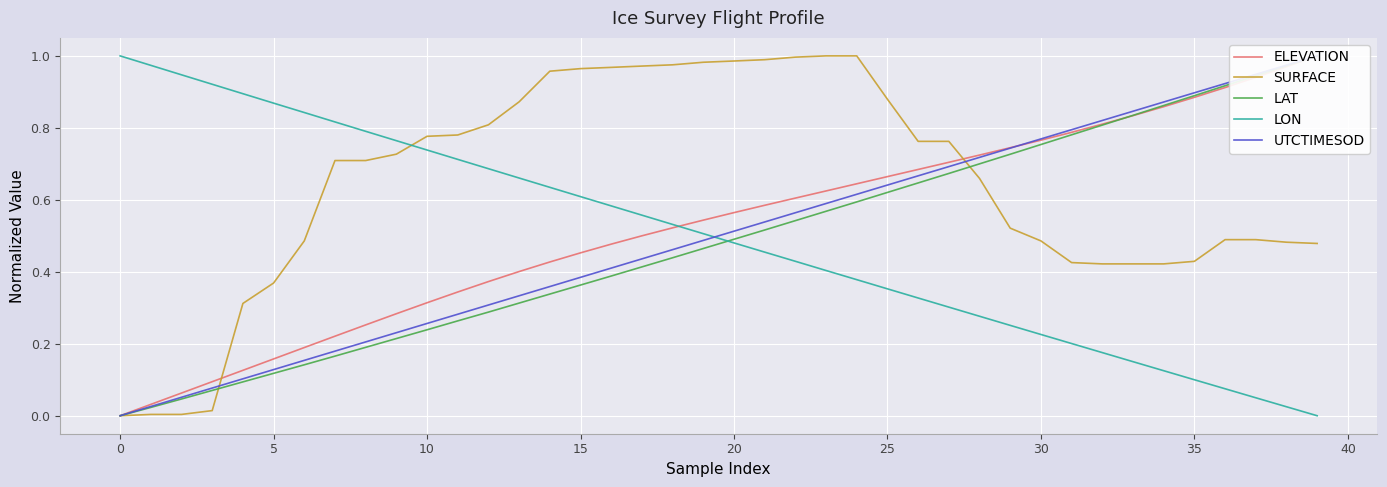

Which category has the highest value across all series?

39